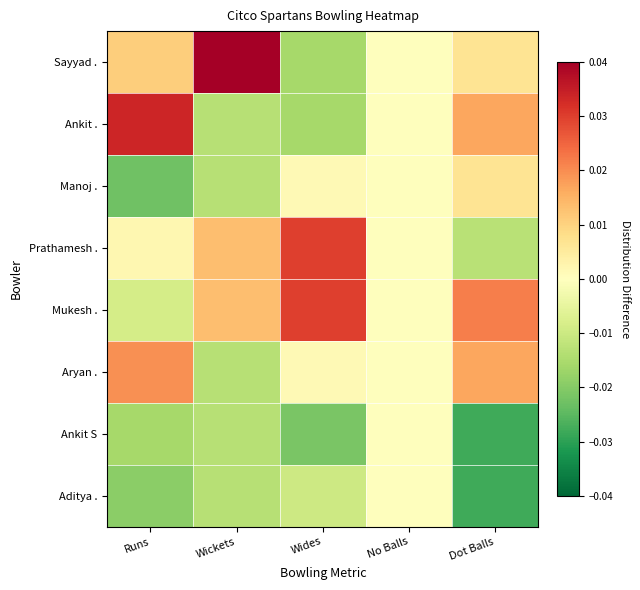

Rank the series at Dot Balls from lowest to highest value.

Ankit S, Aditya ., Prathamesh ., Sayyad ., Manoj ., Ankit ., Aryan ., Mukesh .